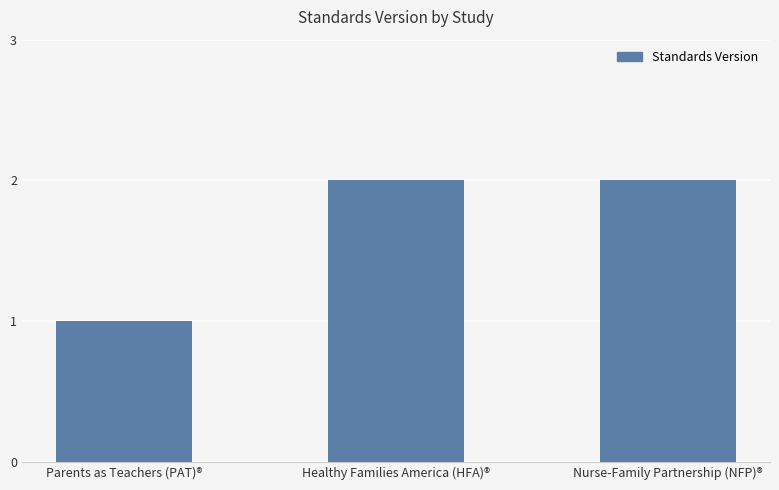

What is the ratio of the value at Nurse-Family Partnership (NFP)® to the value at Healthy Families America (HFA)®?

1.0